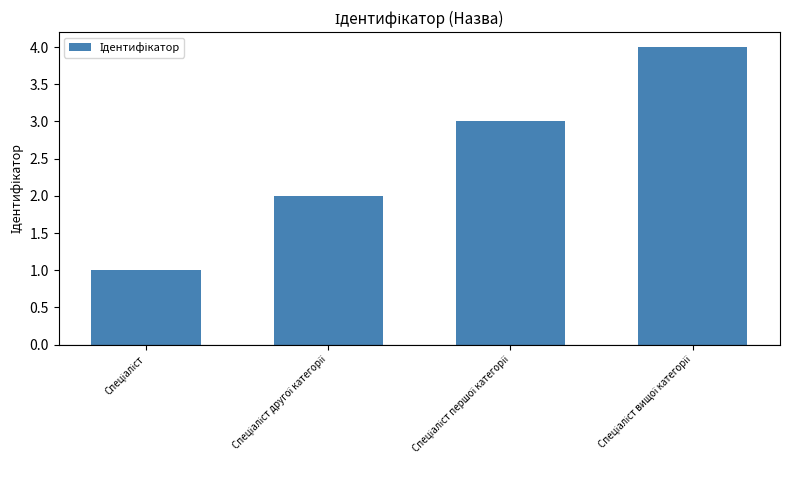

What is the greatest value displayed?

4